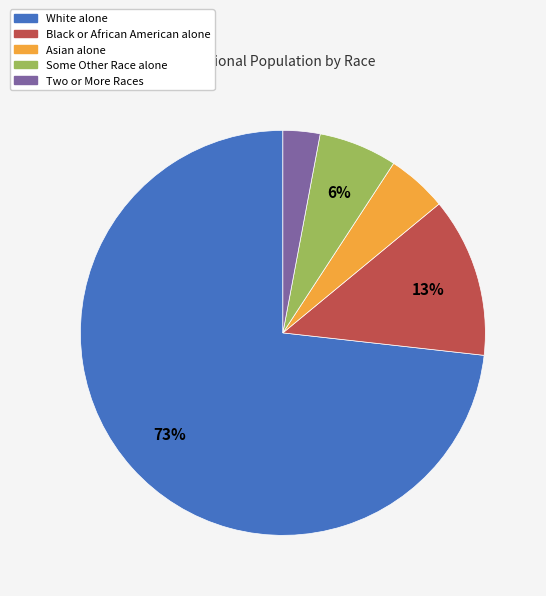

How many segments does this pie chart have?

5